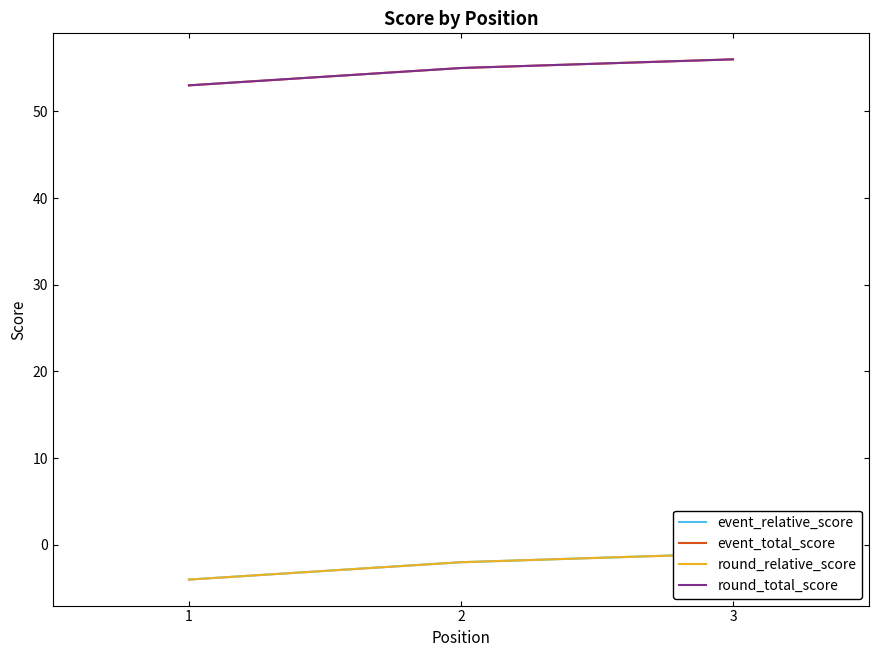

True or false: event_relative_score has a value of -4 at 1.

True